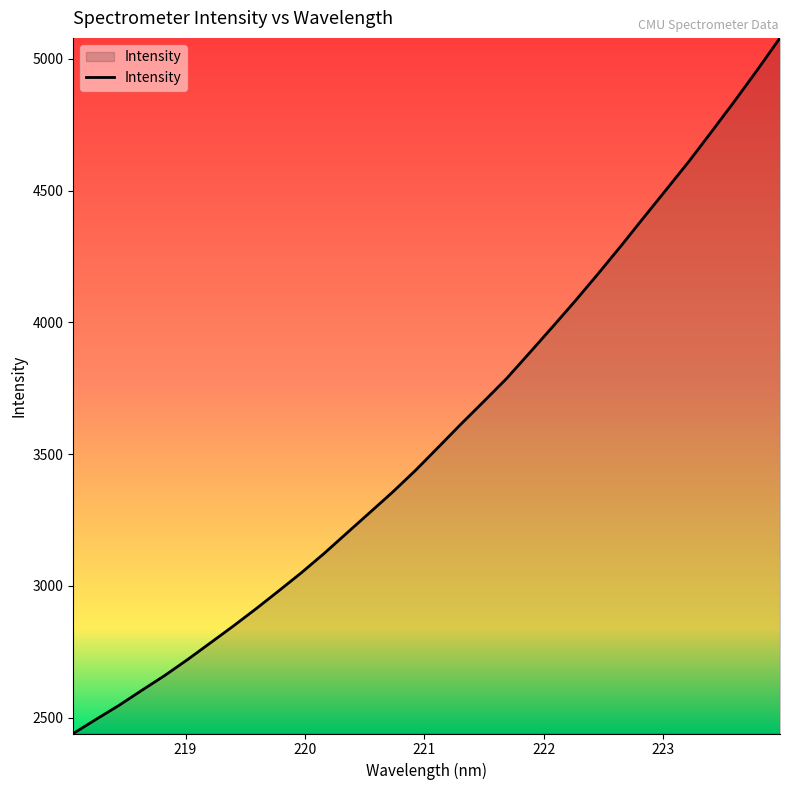

What is the difference between the maximum and minimum values?

2639.5